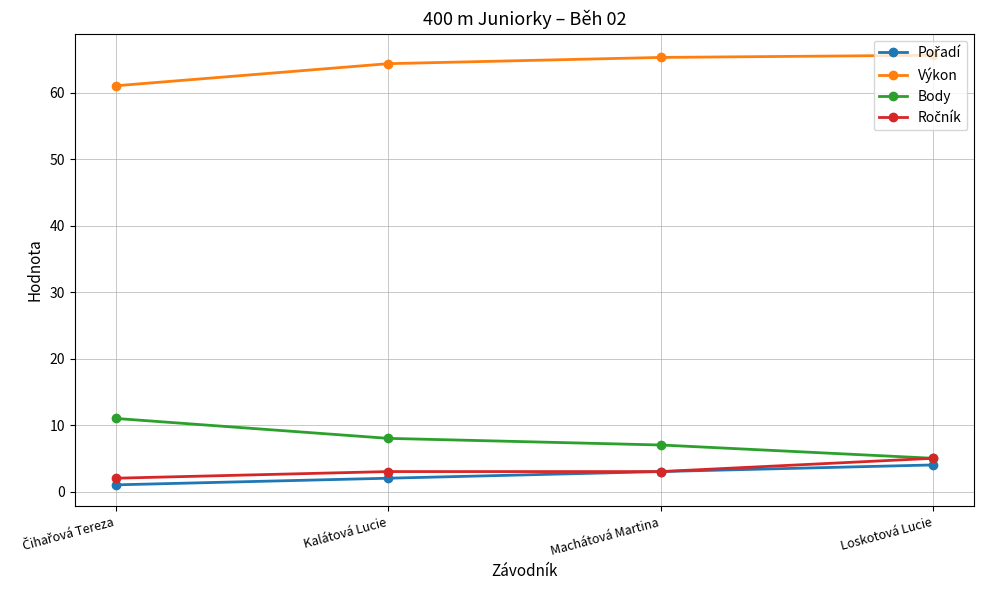

Which series has the largest range (max minus min)?

Body